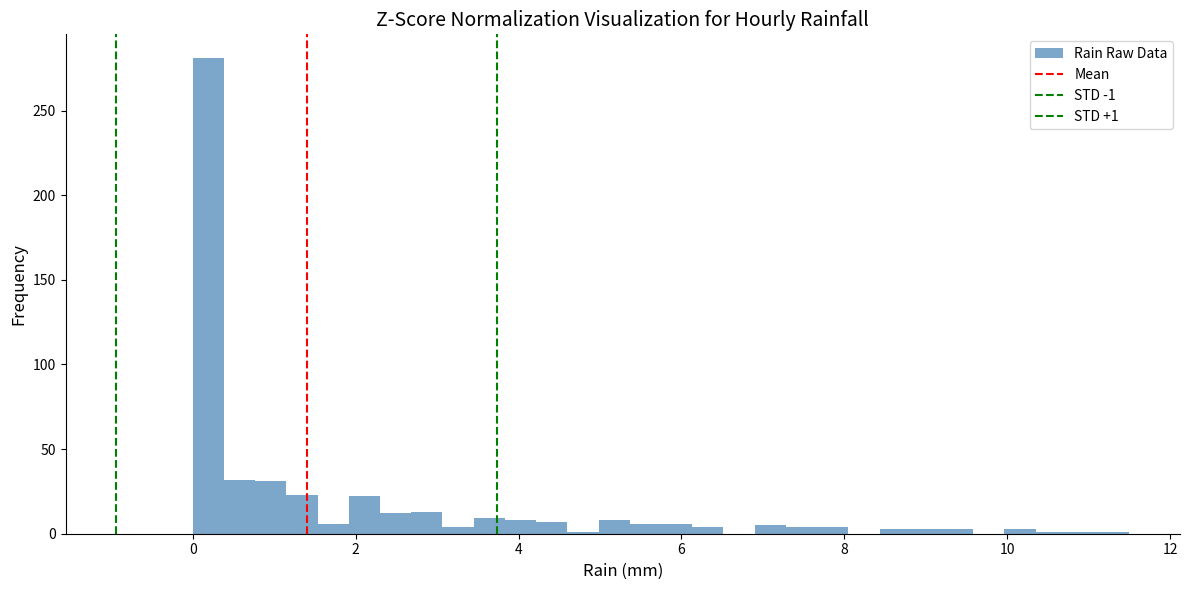

Around what value on the x-axis is the tallest bar? Give the approximate position of its centre, as read against the axis.

0.2